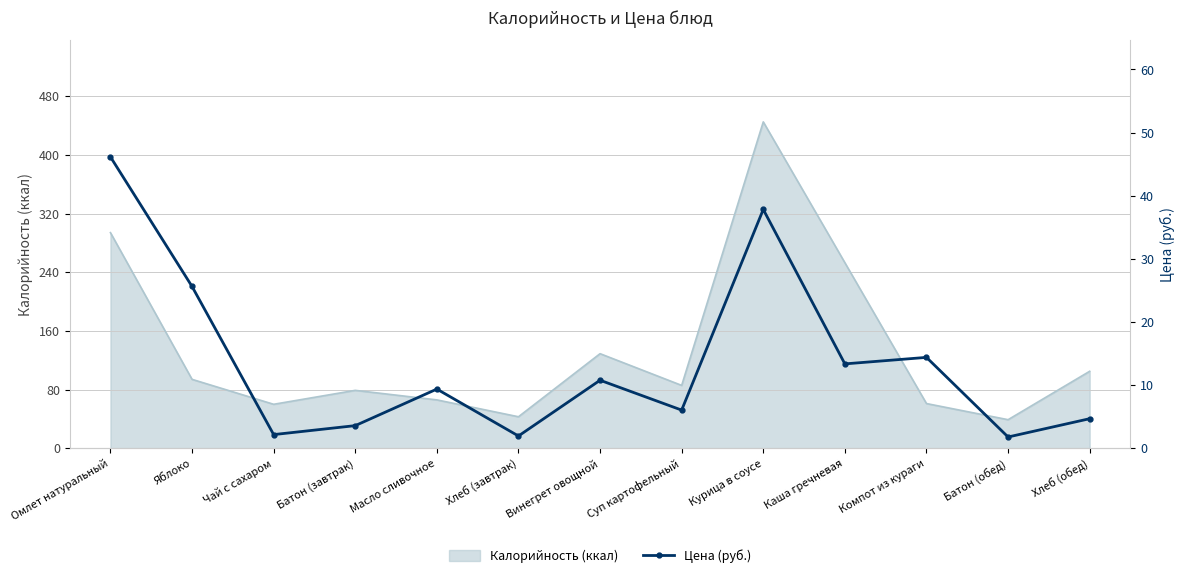

True or false: the data shows 46.2 at Омлет натуральный.

True